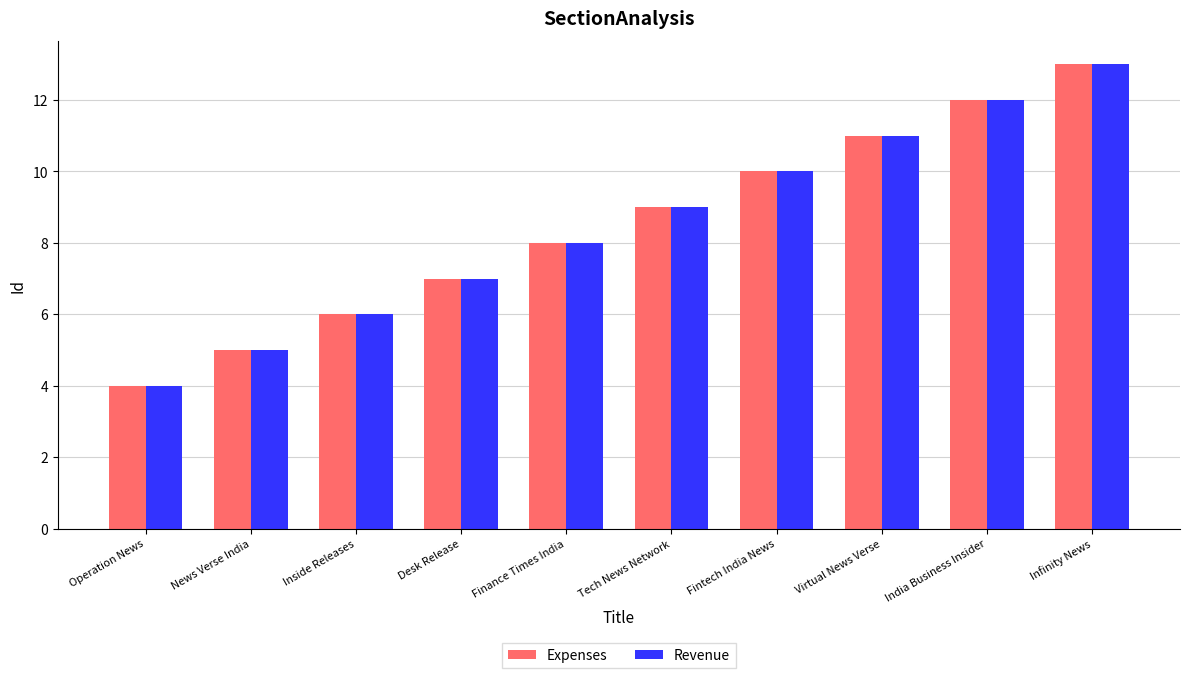

The value of Revenue at India Business Insider is 6. True or false?

False